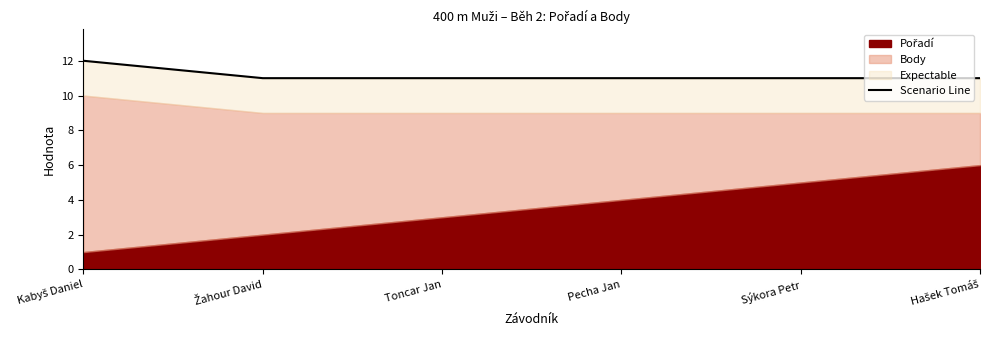

Does the chart display data point markers on the line(s)?

No